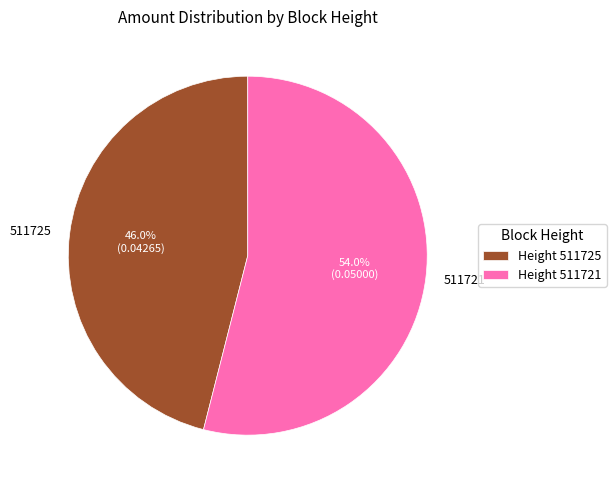

Count the number of slices in the pie.

2